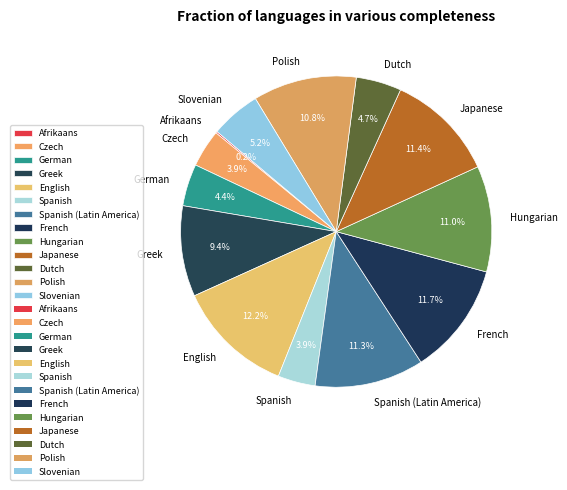

What percentage is the German slice, to the nearest percent?

4%